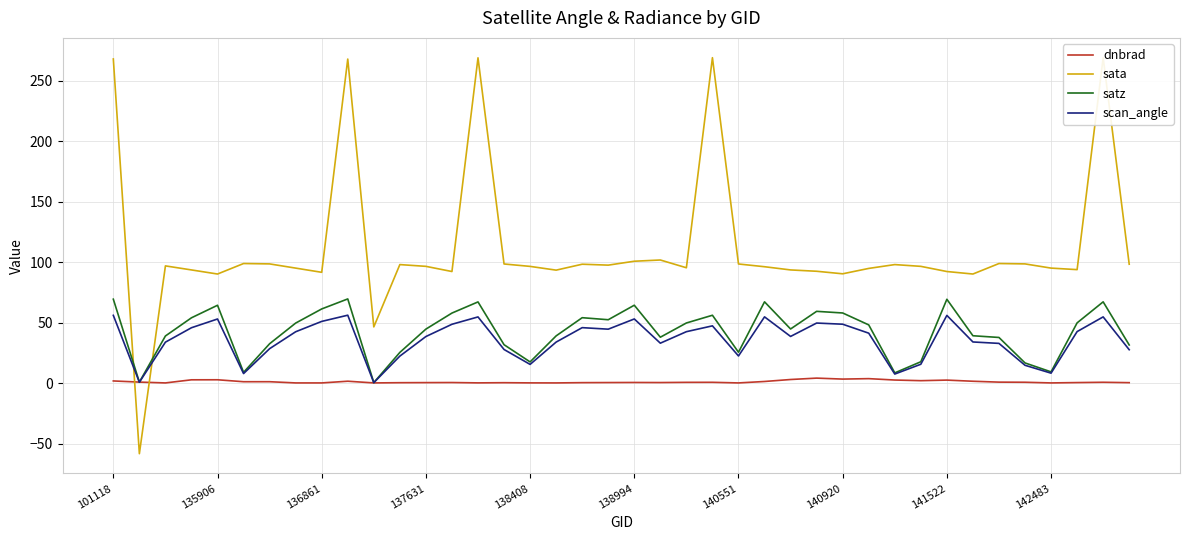

What are all the series names shown in the legend?

dnbrad, sata, satz, scan_angle